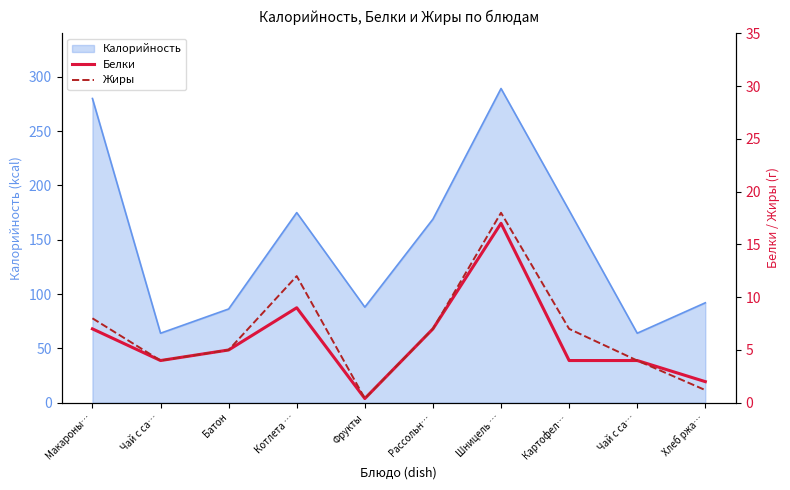

True or false: Белки and Жиры cross at least once.

False